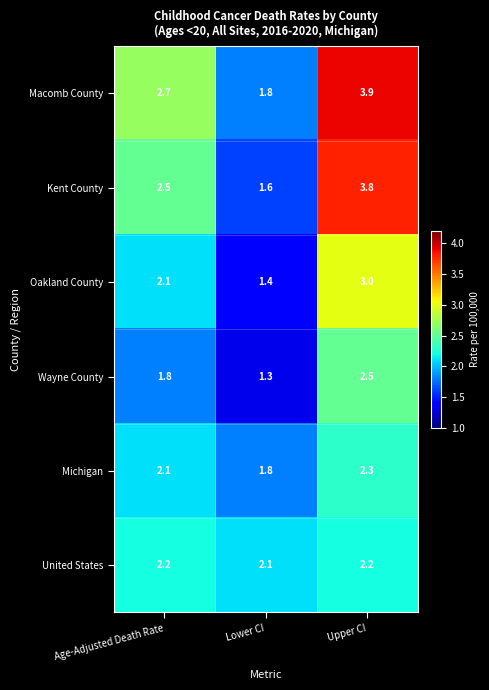

What is the sum of all Wayne County values?

5.6